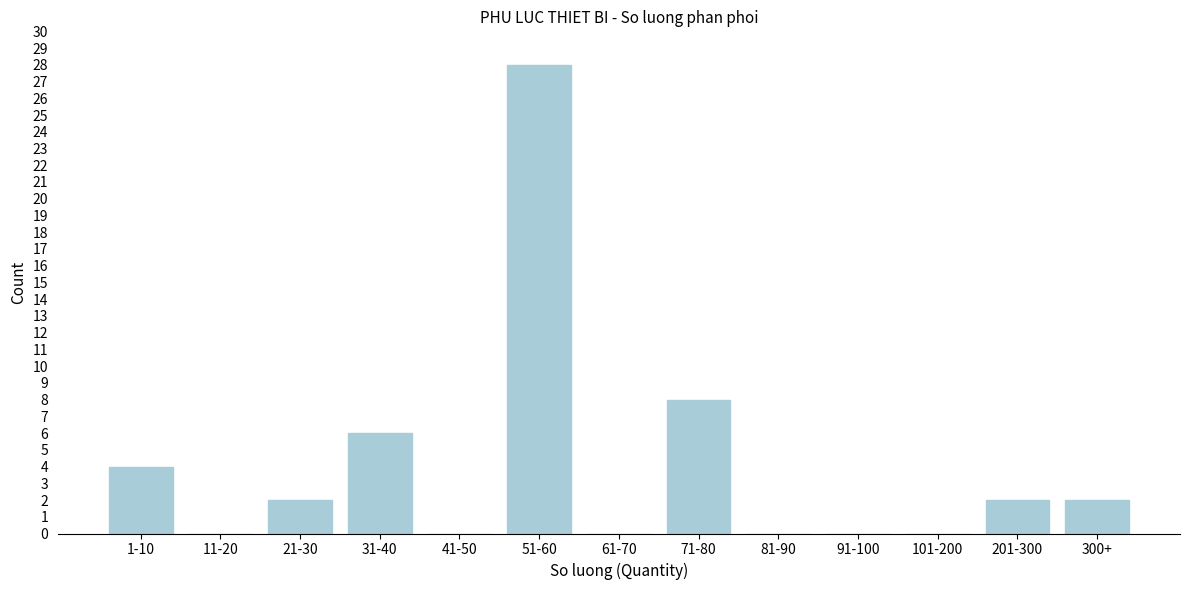

Reading left to right, list all the values displayed in this chart.

1-10=4	11-20=0	21-30=2	31-40=6	41-50=0	51-60=28	61-70=0	71-80=8	81-90=0	91-100=0	101-200=0	201-300=2	300+=2